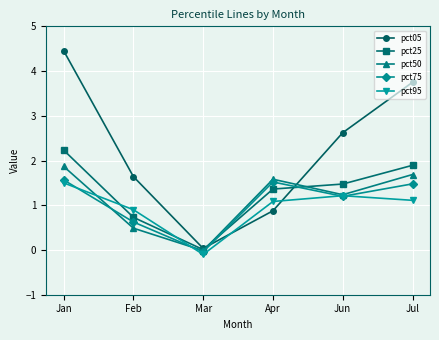

What is the spread (max minus min) of values at Jul?

2.6